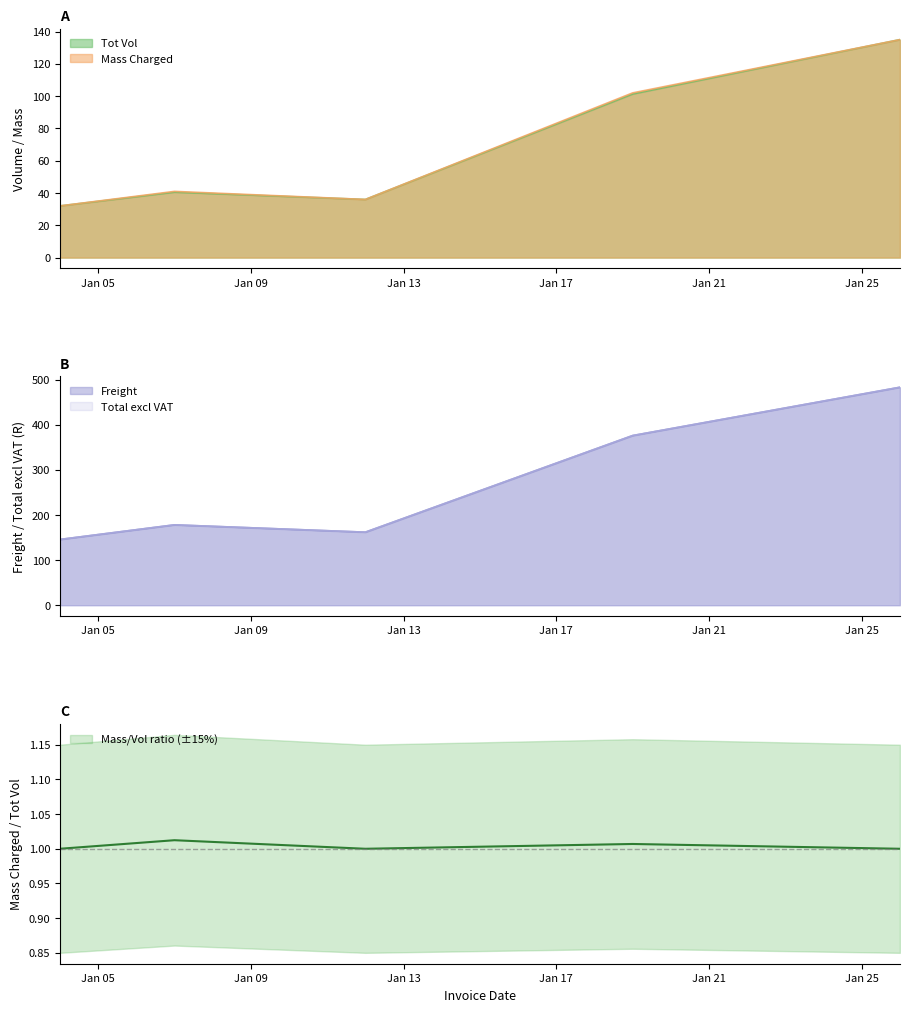

Where is Tot Vol nearest to the value 83?

2021-01-19